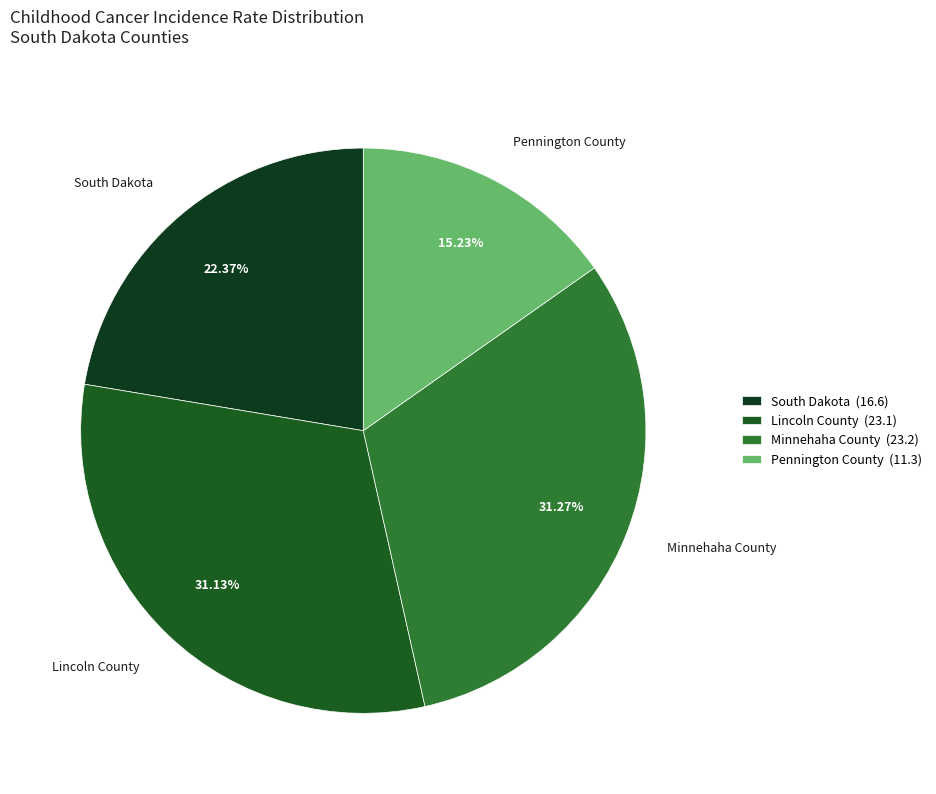

Which has a higher value, Pennington County or Minnehaha County?

Minnehaha County